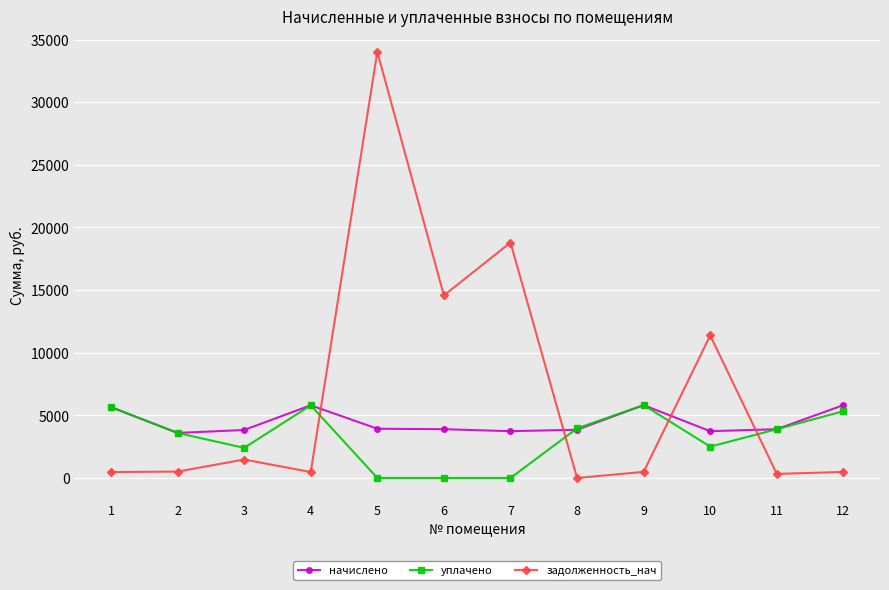

What is the approximate value of начислено at 4?

5800.3